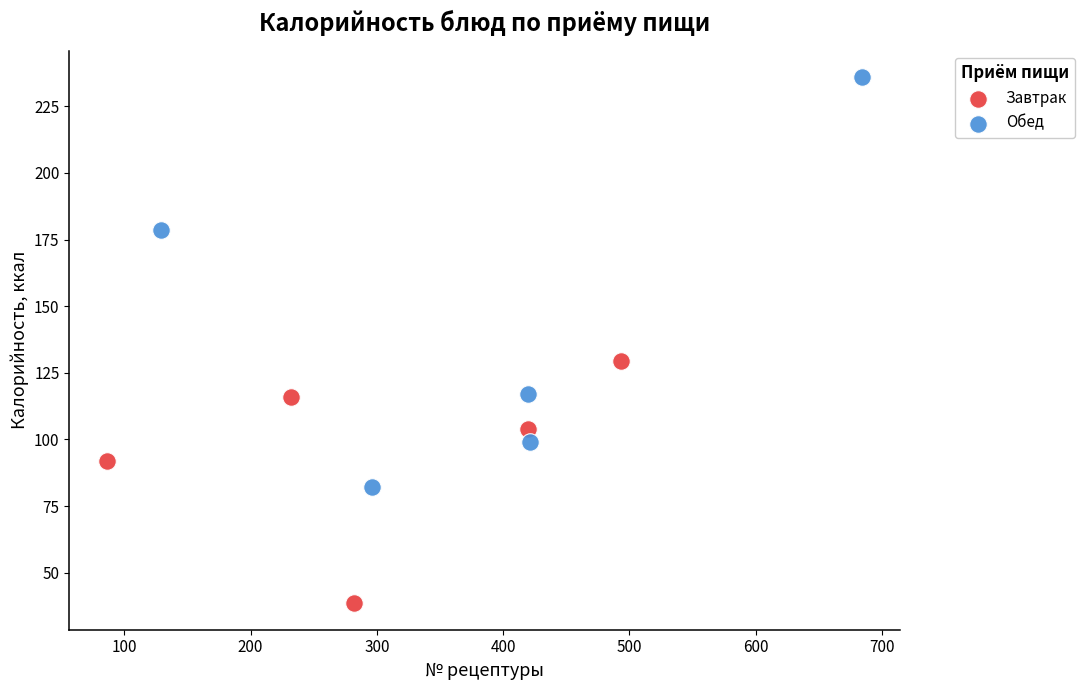

Which series has the largest Y range (max minus min)?

Обед